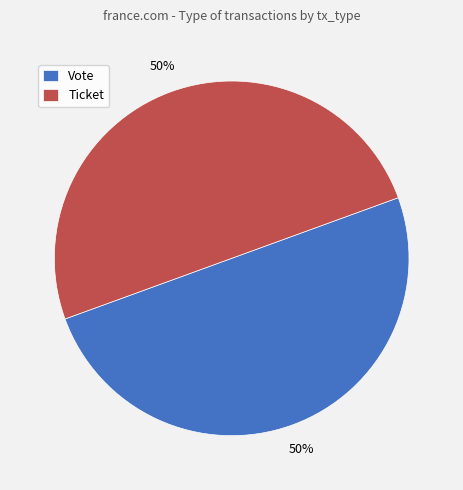

Is it true that Vote is 65% of the pie?

False